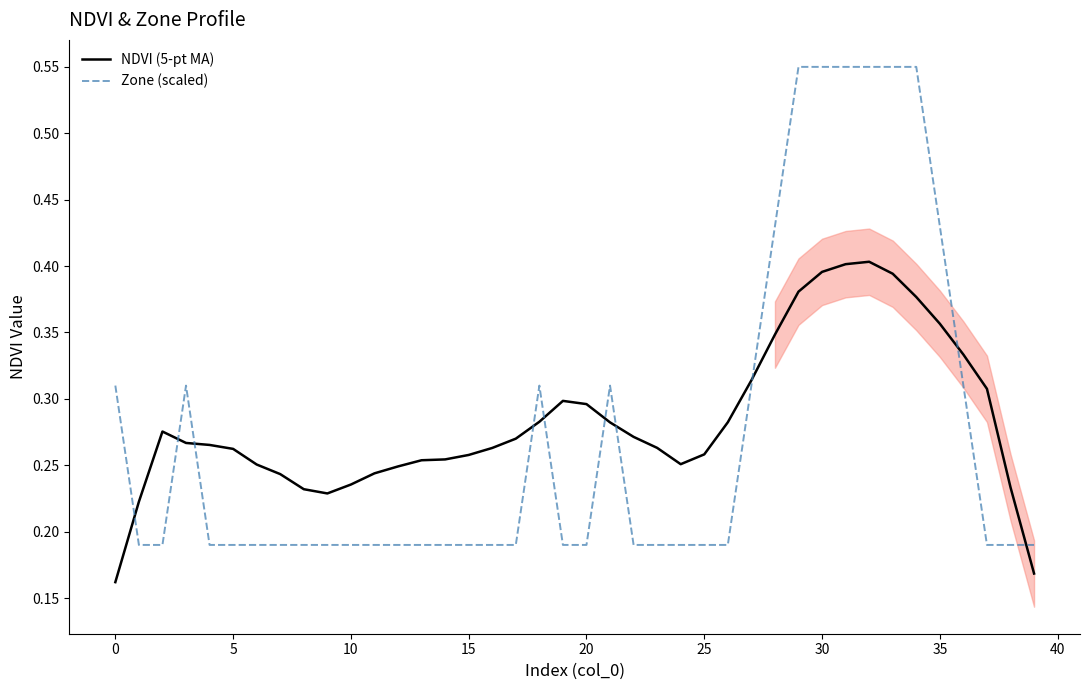

What is the label of the 4th point from the right?

36